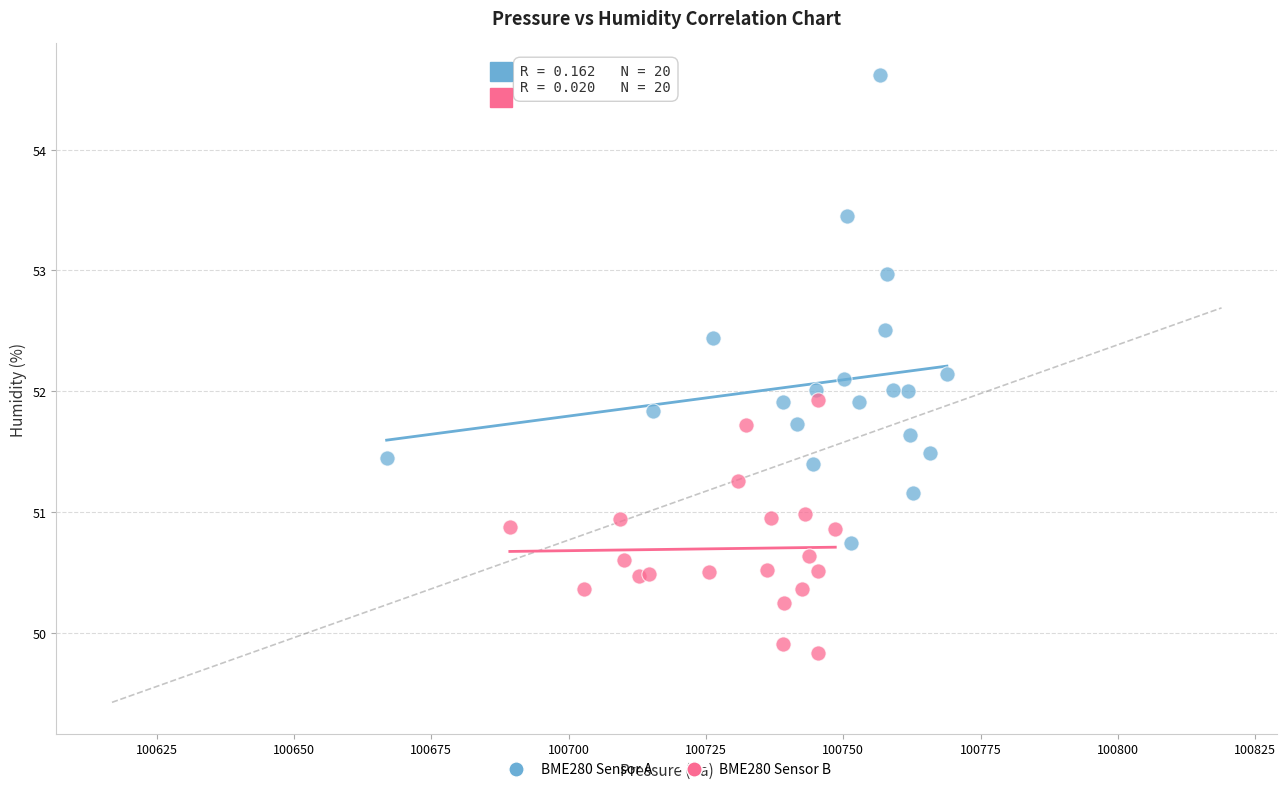

Which series contains the lowest Y value?

BME280 Sensor B